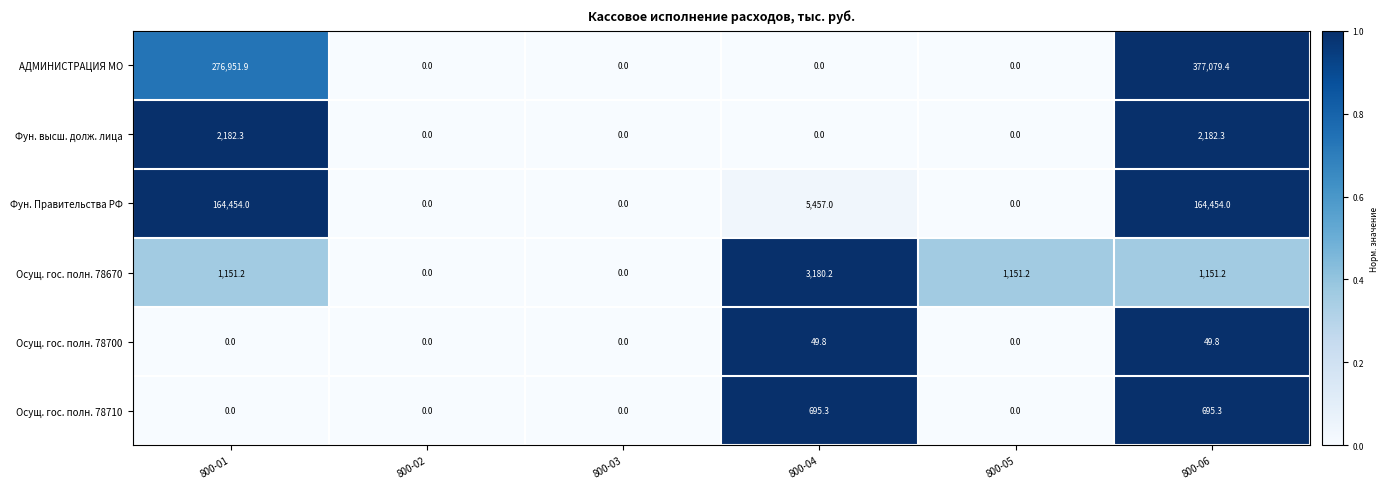

At which category is the sum across all series the highest?

800-06